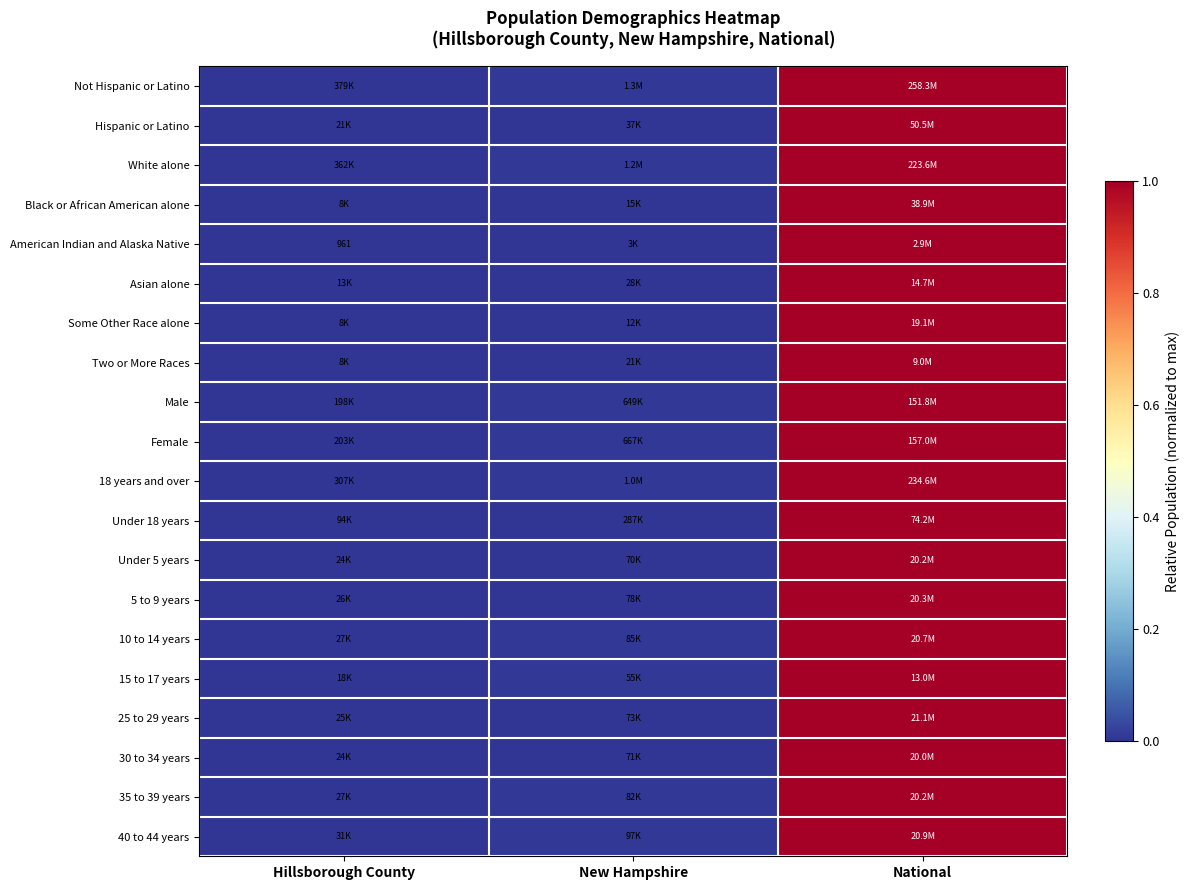

Is it true that 40 to 44 years equals 0.0 at Hillsborough County?

False